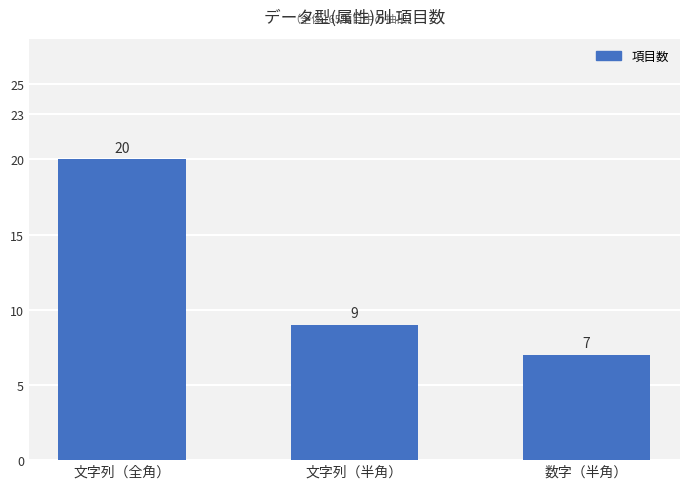

What is the difference between the maximum and second lowest values?

11